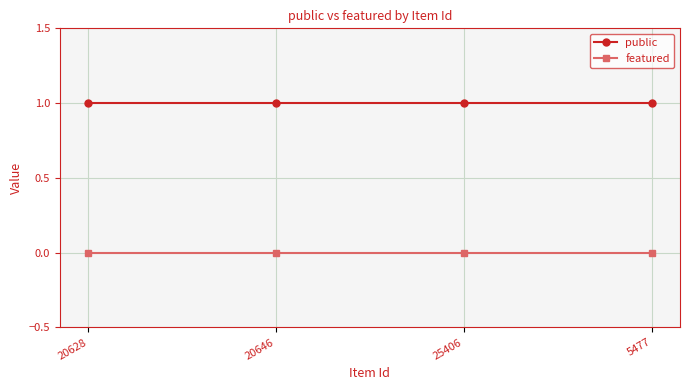

Does the chart have visible grid lines?

Yes